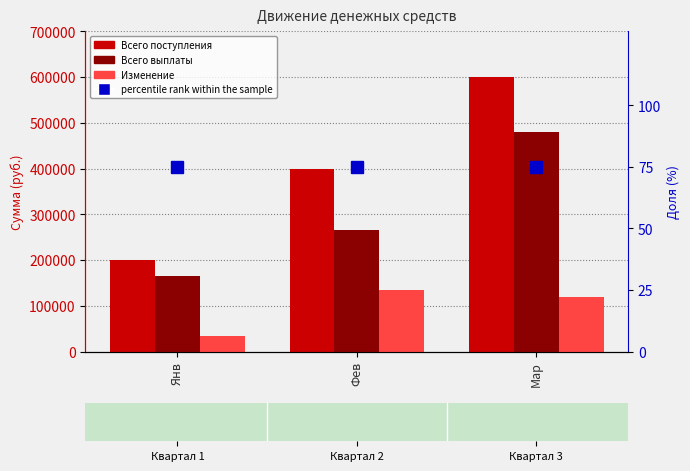

Reading left to right, extract all data points from this chart.

Всего поступления: 200000	400000	600000
Всего выплаты: 165000	265000	480000
Изменение: 35000	135000	120000
percentile rank within the sample: 75	75	75